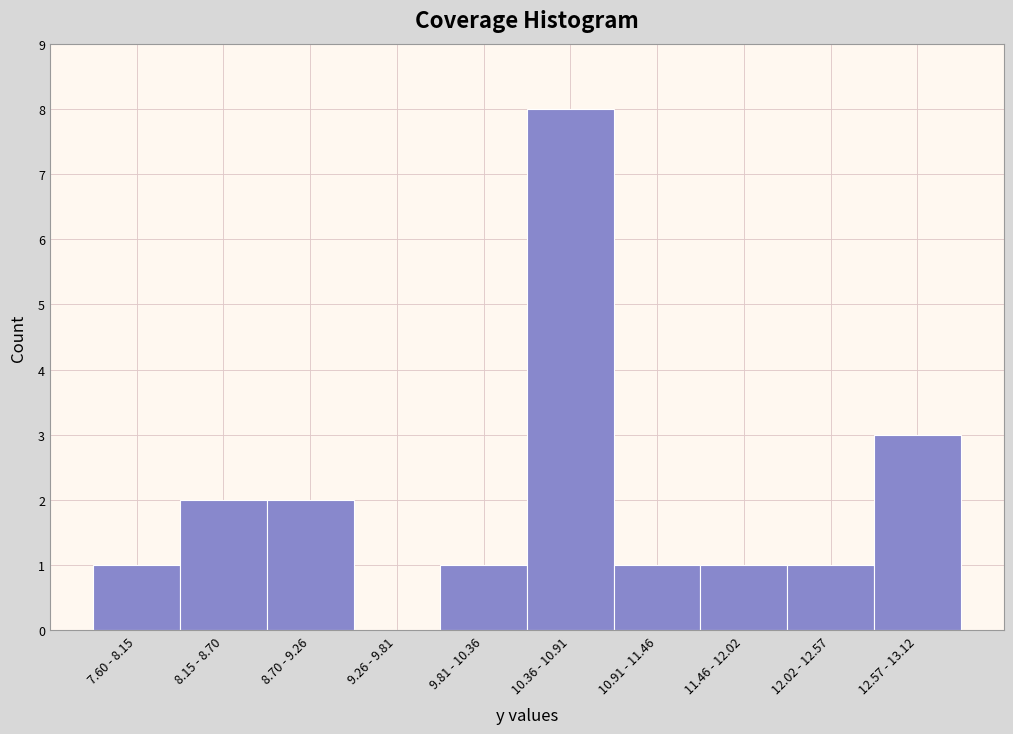

Reading right to left, list all the values displayed in this chart.

12.57 - 13.12=3	12.02 - 12.57=1	11.46 - 12.02=1	10.91 - 11.46=1	10.36 - 10.91=8	9.81 - 10.36=1	9.26 - 9.81=0	8.70 - 9.26=2	8.15 - 8.70=2	7.60 - 8.15=1